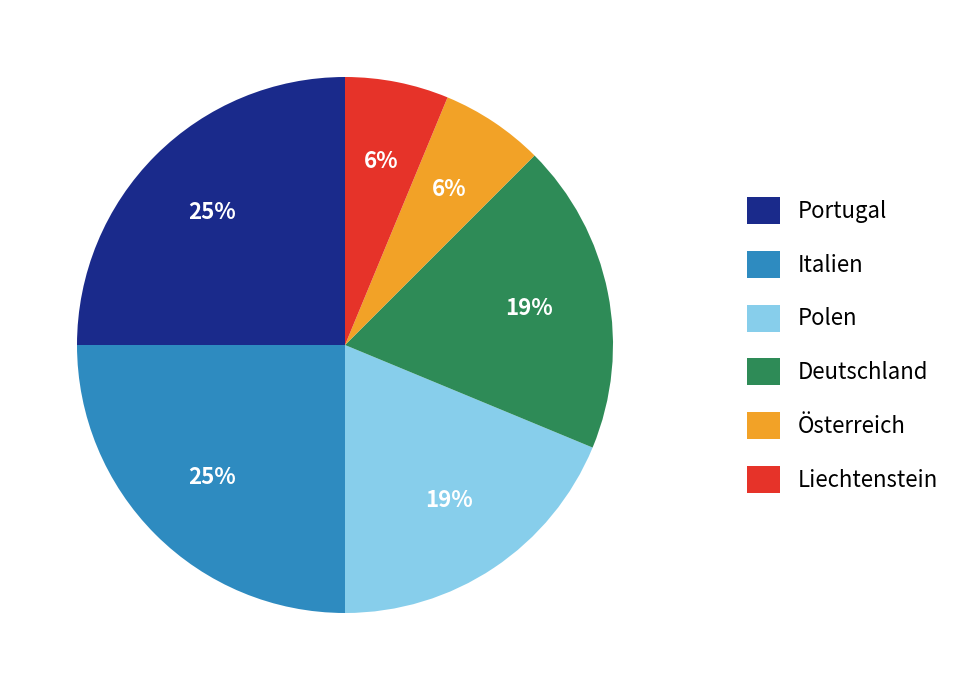

Count the number of slices in the pie.

6